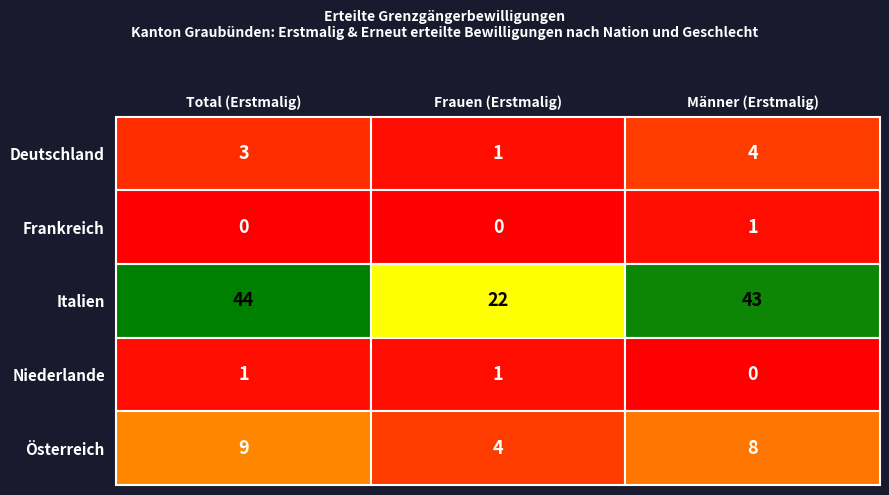

At which label is Niederlande closest to 0?

Männer